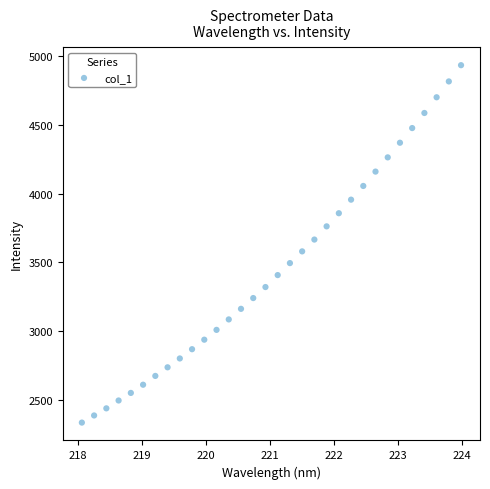

What is the range of Y values (max minus min)?

2599.3